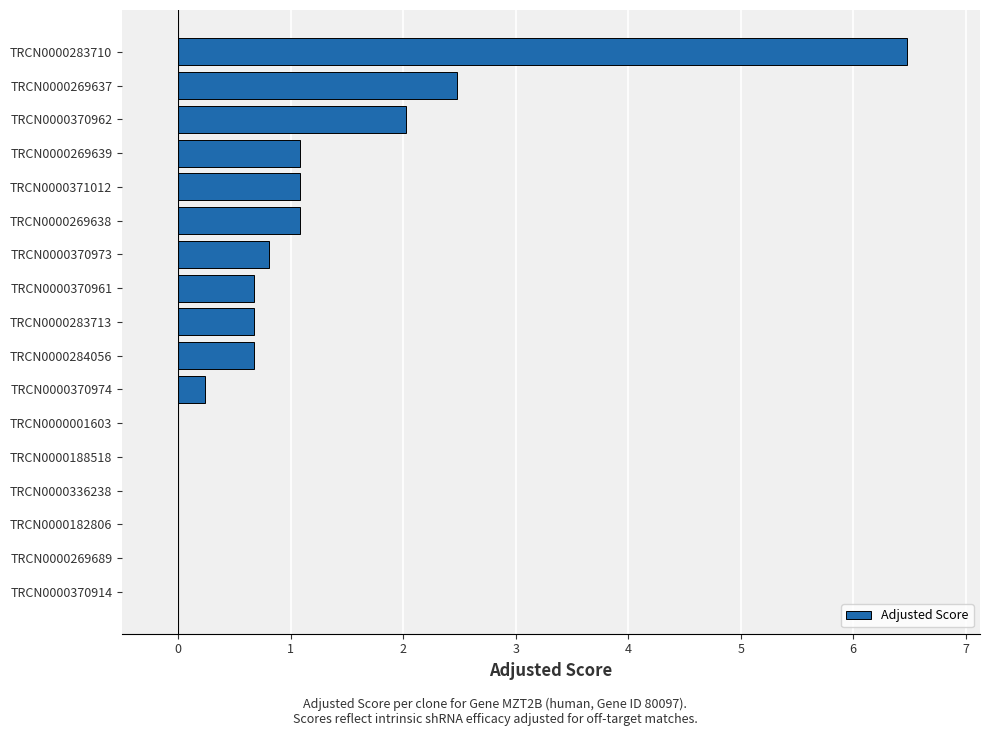

Which label corresponds to the largest value in the chart?

TRCN0000283710